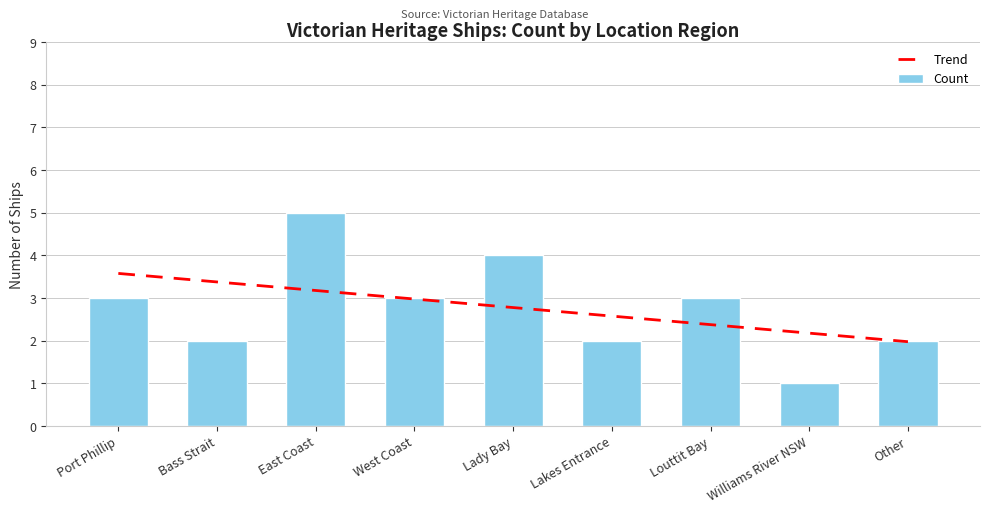

Count the number of data series in this chart.

1